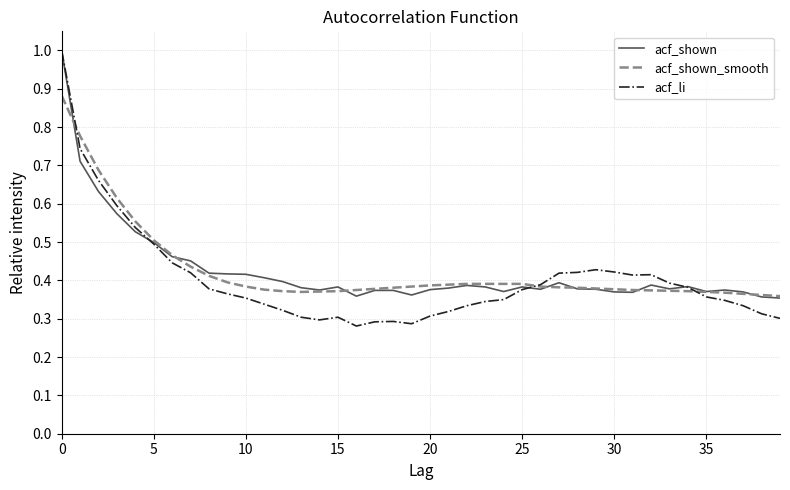

True or false: acf_shown has more than 0 points higher than both neighbors.

True